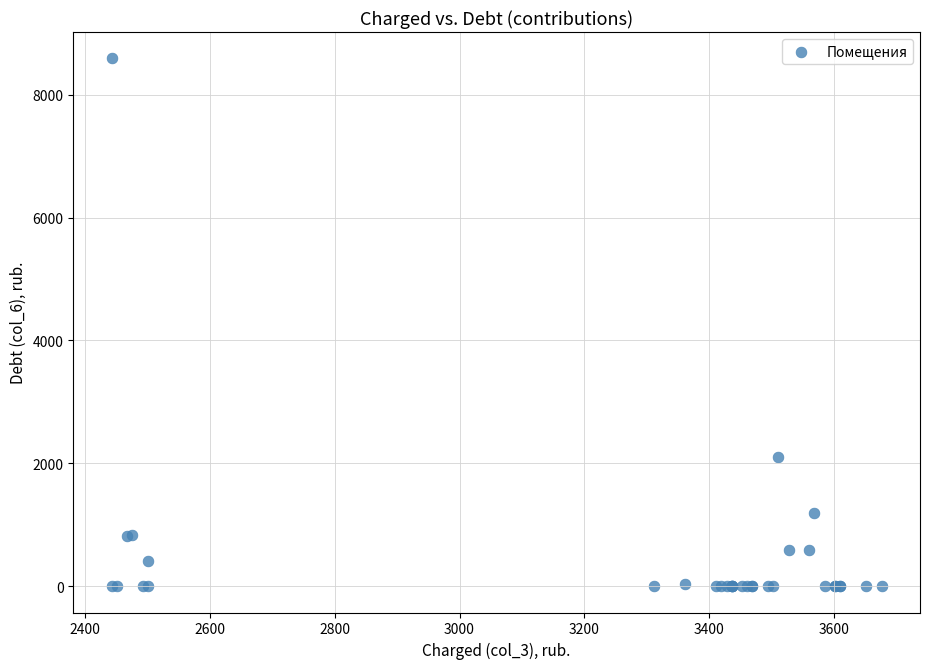

What Y value in the scatter plot is closest to 4294?

2102.9